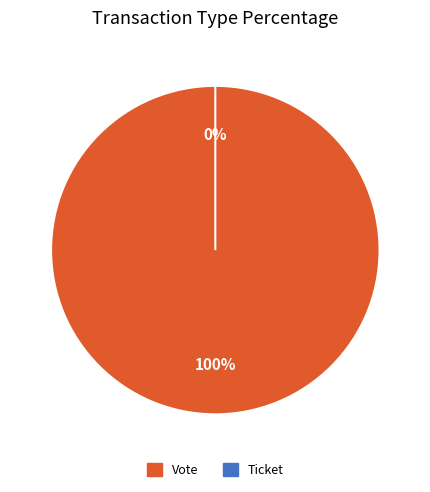

Is there a majority slice in this chart?

Yes